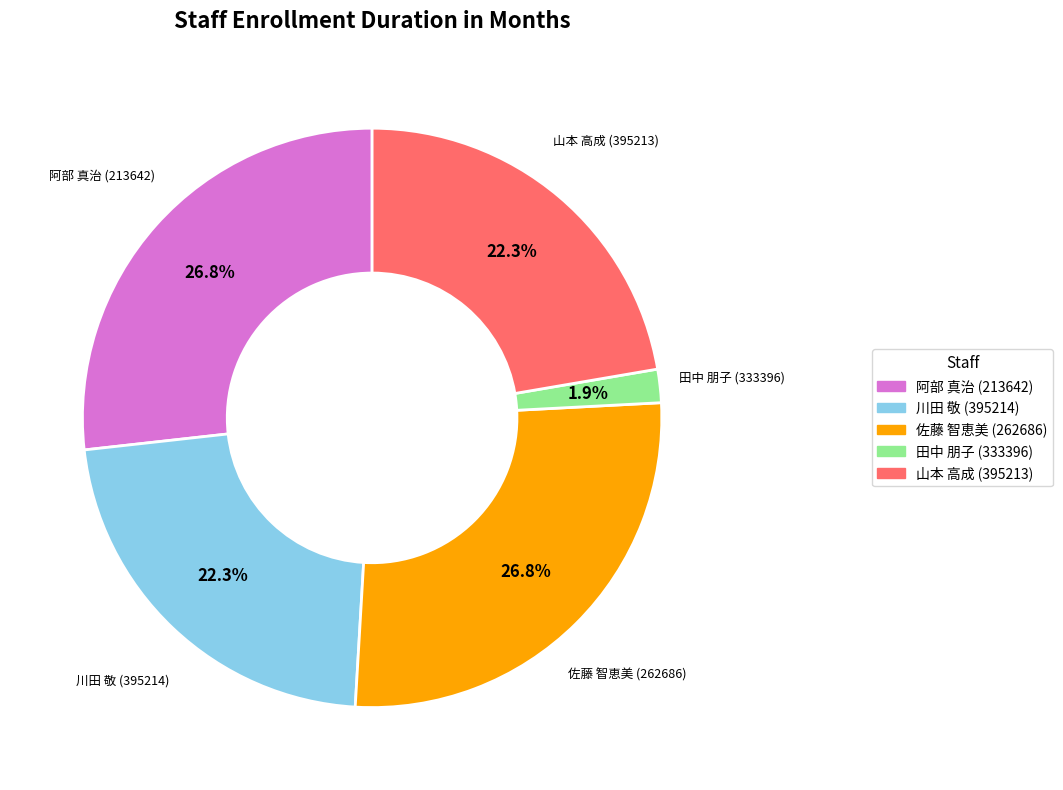

Combined, do 山本 高成 (395213) and 川田 敬 (395214) account for over 50%?

No